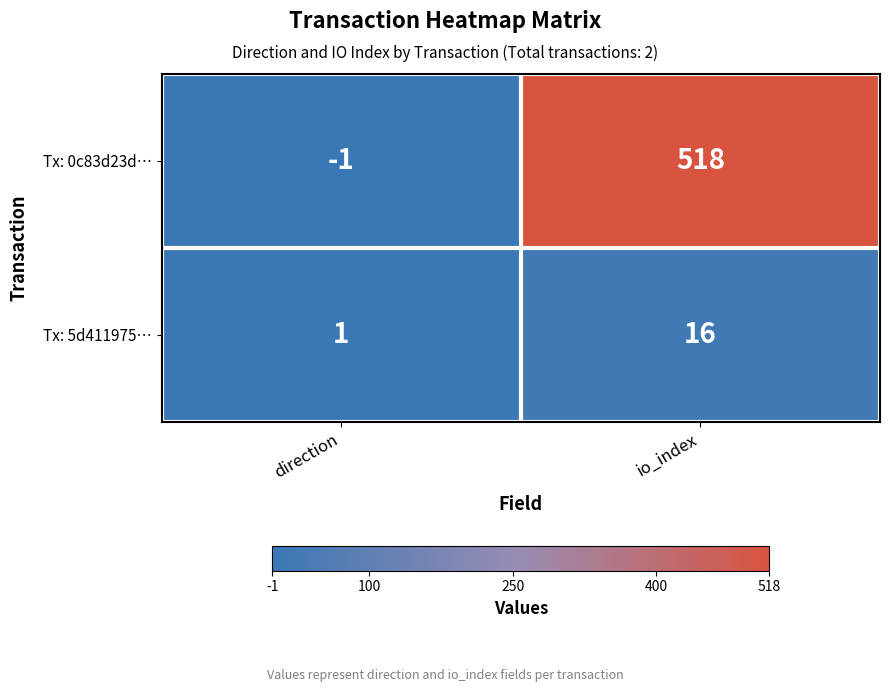

At which category is the sum across all series the highest?

io_index